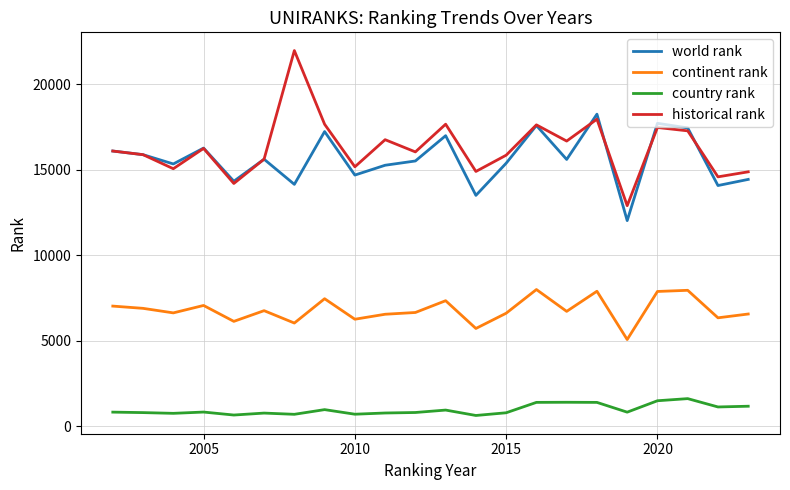

What is the minimum value shown in the chart?

627.0